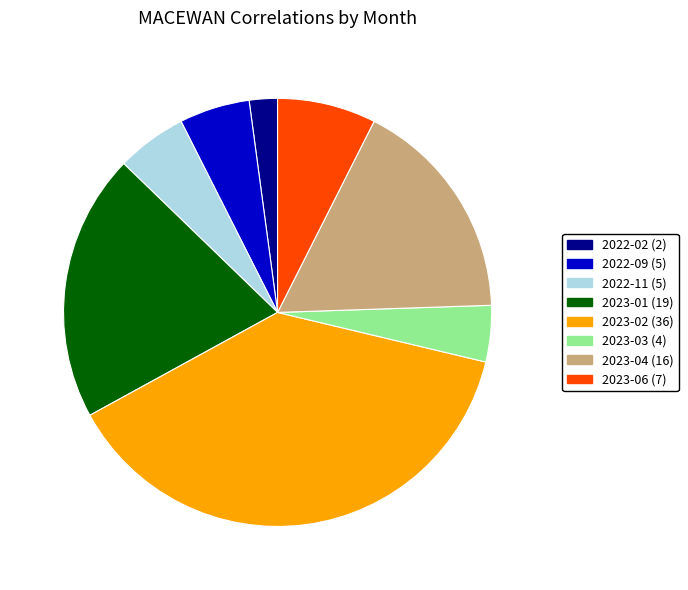

Is there a majority slice in this chart?

No